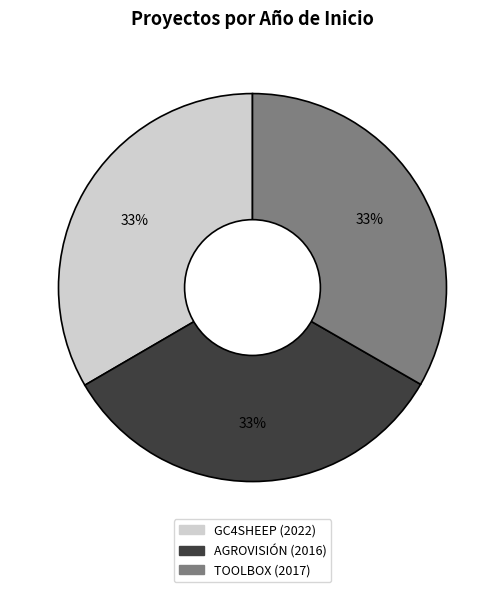

Do TOOLBOX and AGROVISIÓN together represent more than half of the pie?

Yes